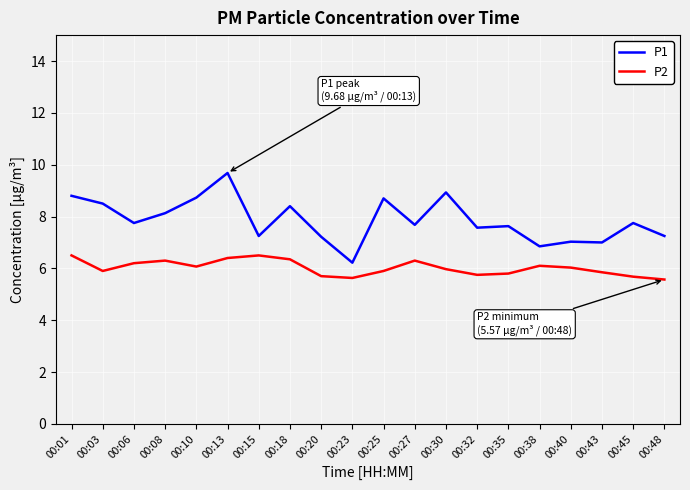

What is the difference between the maximum and minimum values in the P1 series?

3.5